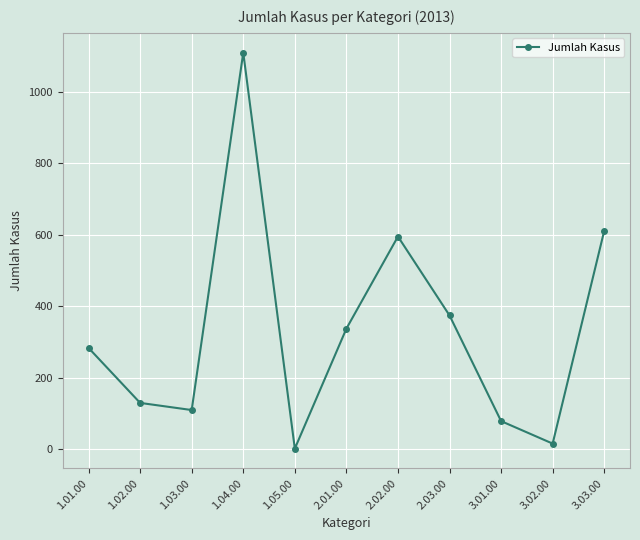

Rank the categories by value from highest to lowest.

1.04.00, 3.03.00, 2.02.00, 2.03.00, 2.01.00, 1.01.00, 1.02.00, 1.03.00, 3.01.00, 3.02.00, 1.05.00